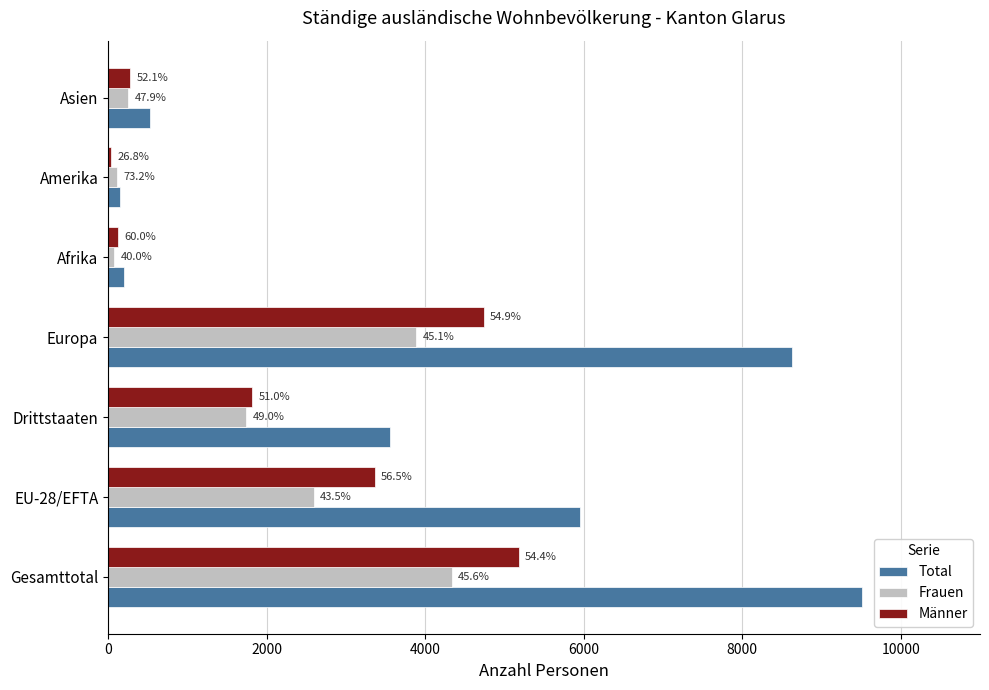

What are all the series names shown in the legend?

Total, Frauen, Männer